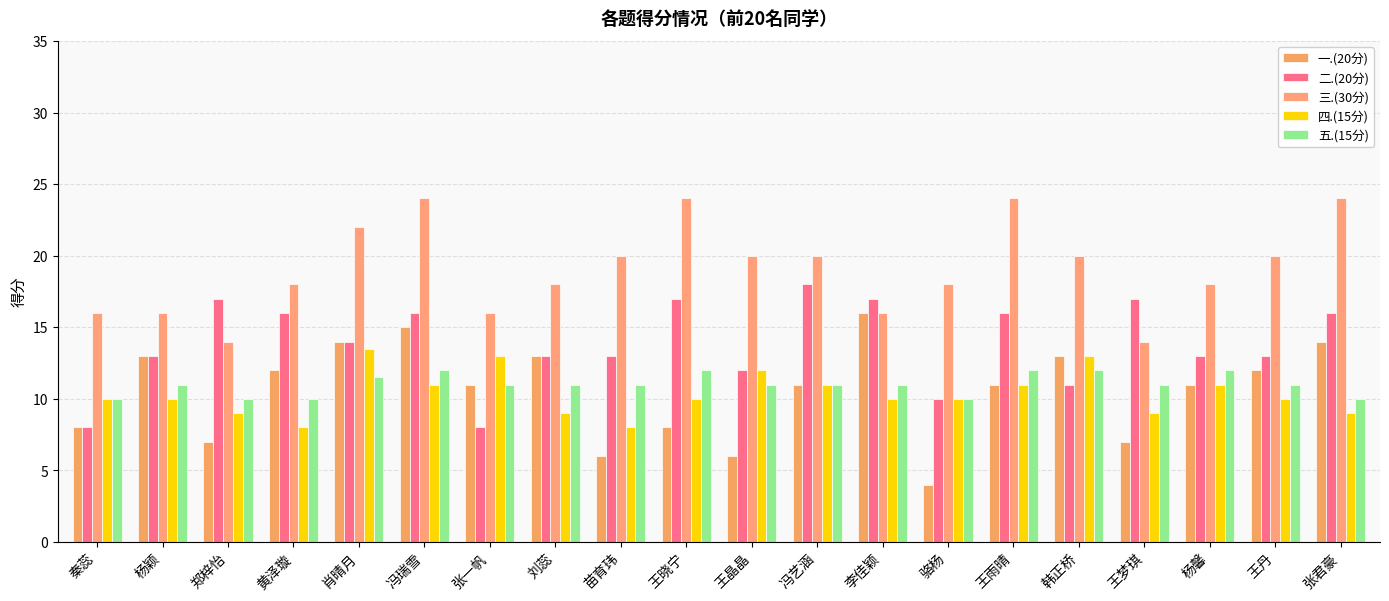

What is the sum of all 二.(20分) values?

278.0